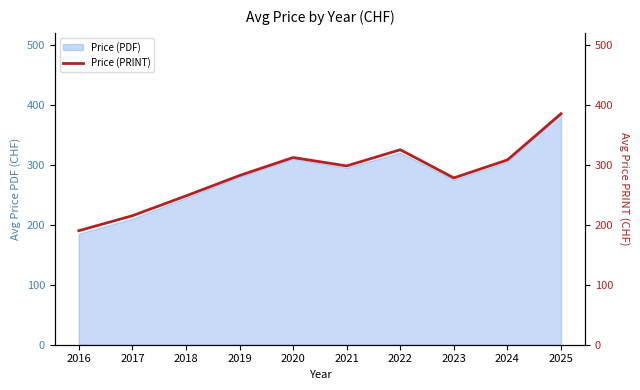

What is the value of the 10th point from the left?

385